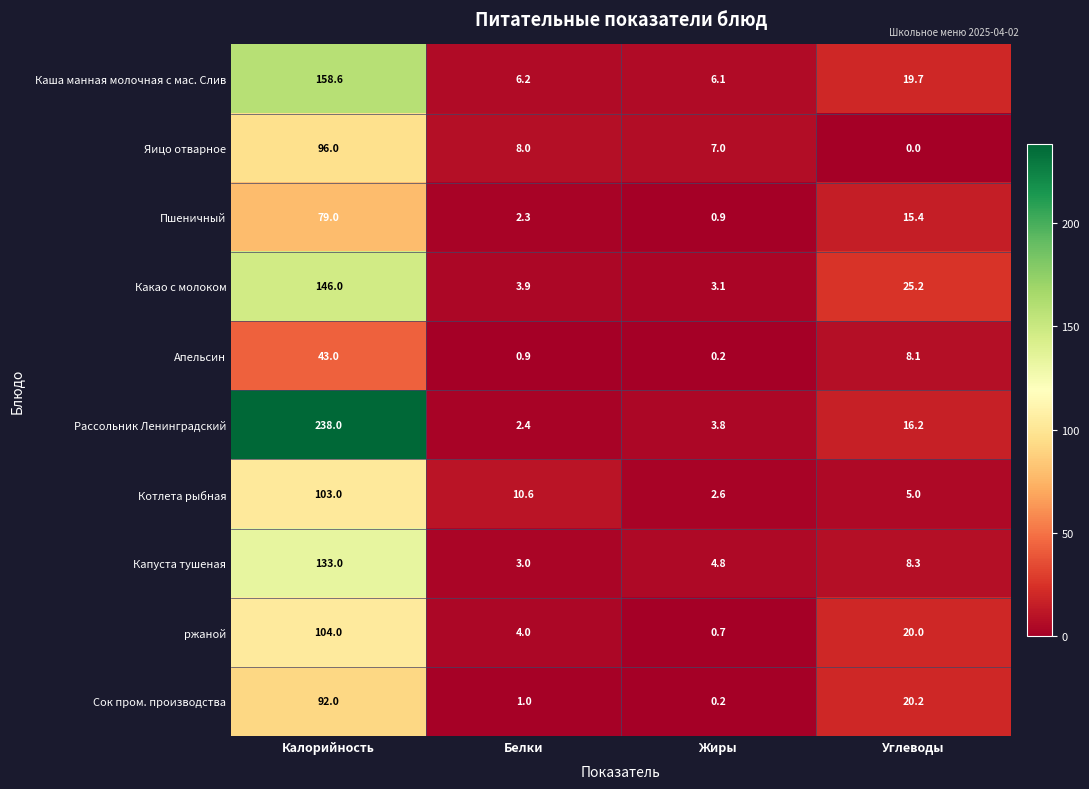

At which category is the sum across all series the highest?

Калорийность